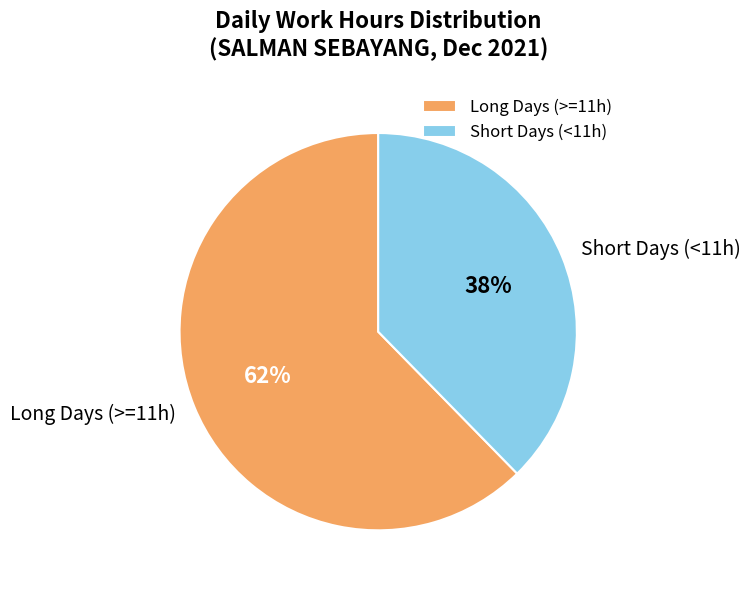

How many slices are in this pie chart?

2